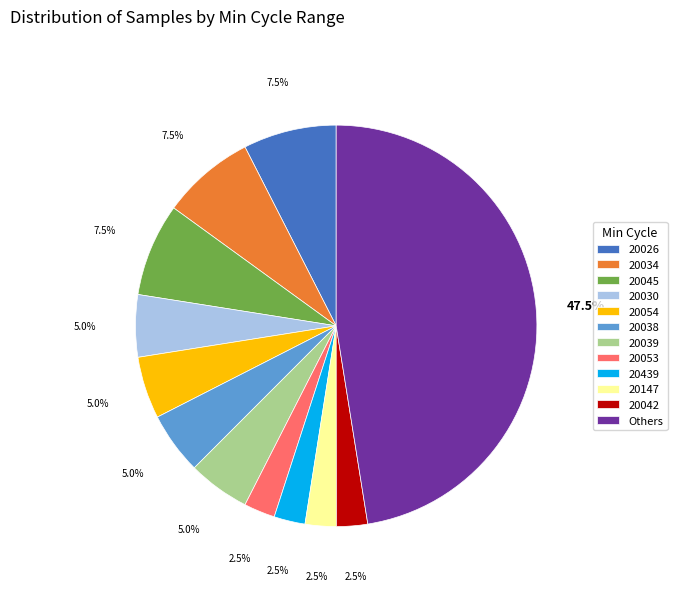

Between 20034 and 20030, which is larger?

20034